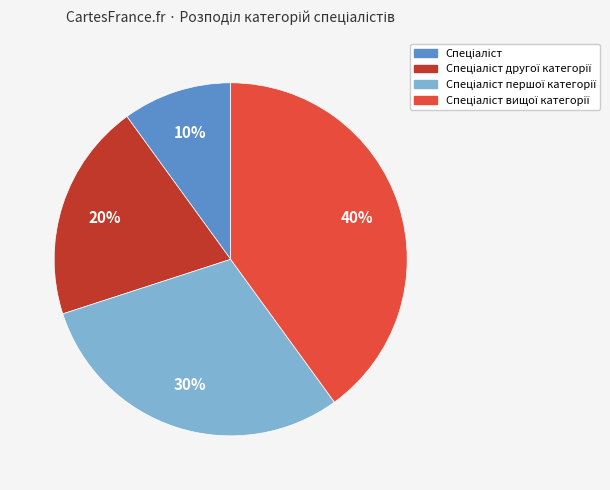

Is there any slice that represents more than half of the pie?

No